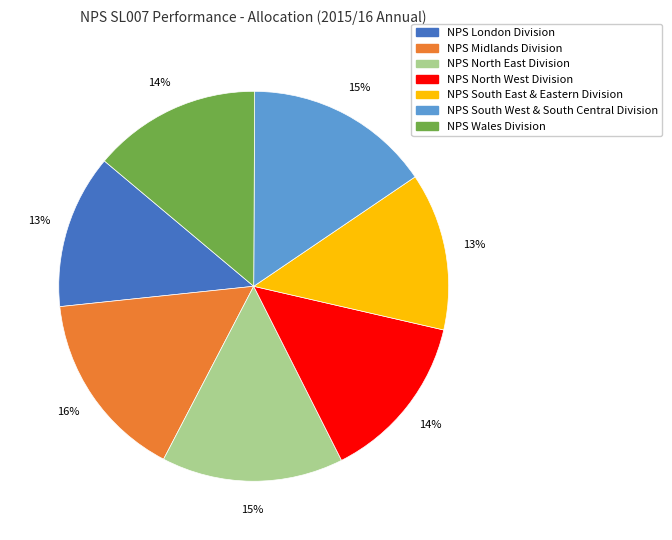

Between NPS North West Division and NPS South West & South Central Division, which is larger?

NPS South West & South Central Division